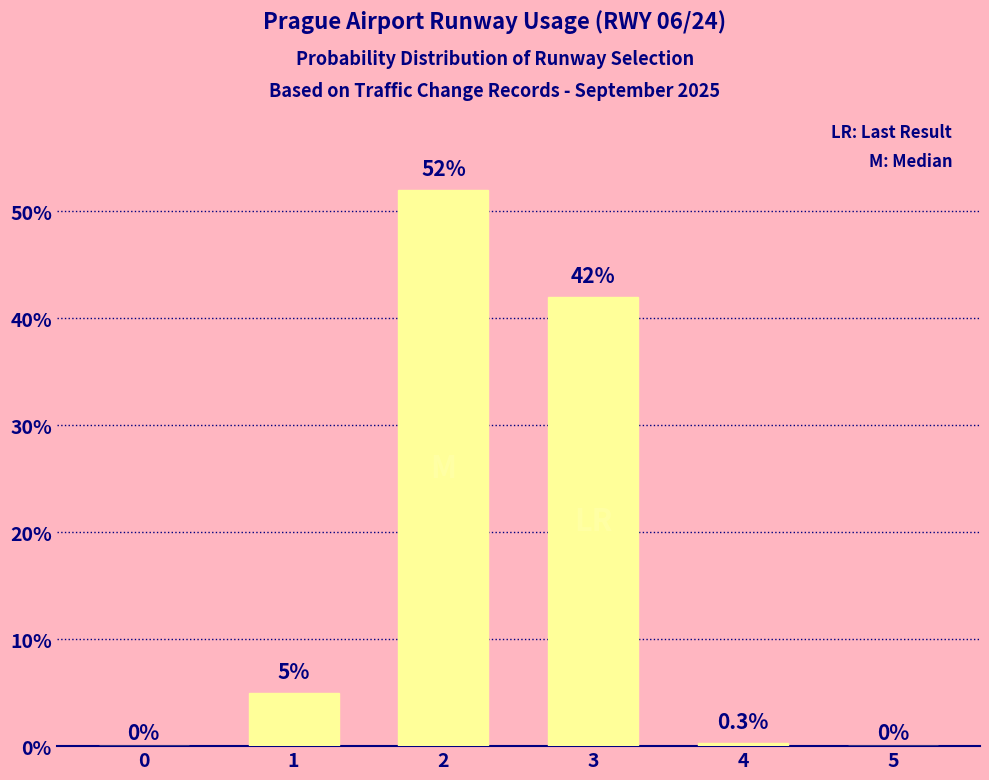

What is the change in value from 1 to 5?

-5.0